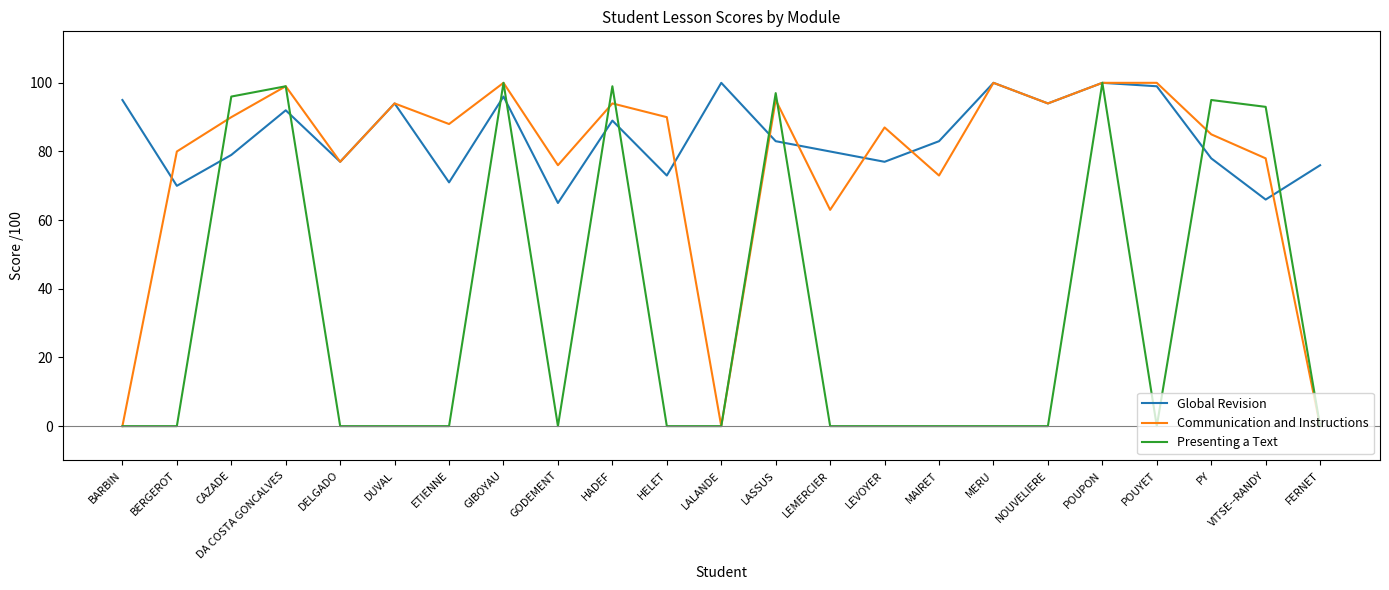

True or false: Global Revision has a value of 79 at CAZADE.

True